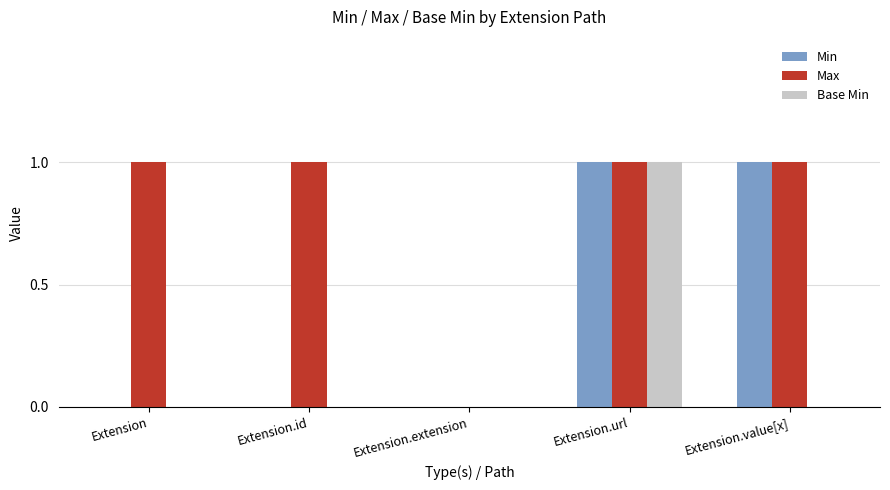

What is the sum of all Min values?

2